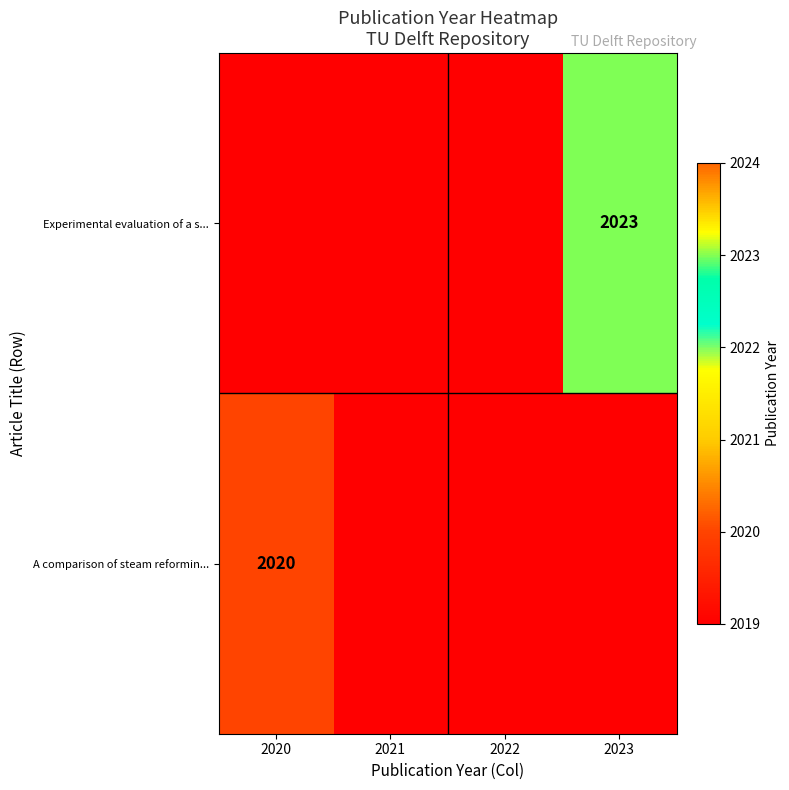

True or false: A comparison of steam reformin... has a value of -867 at 2022.

False